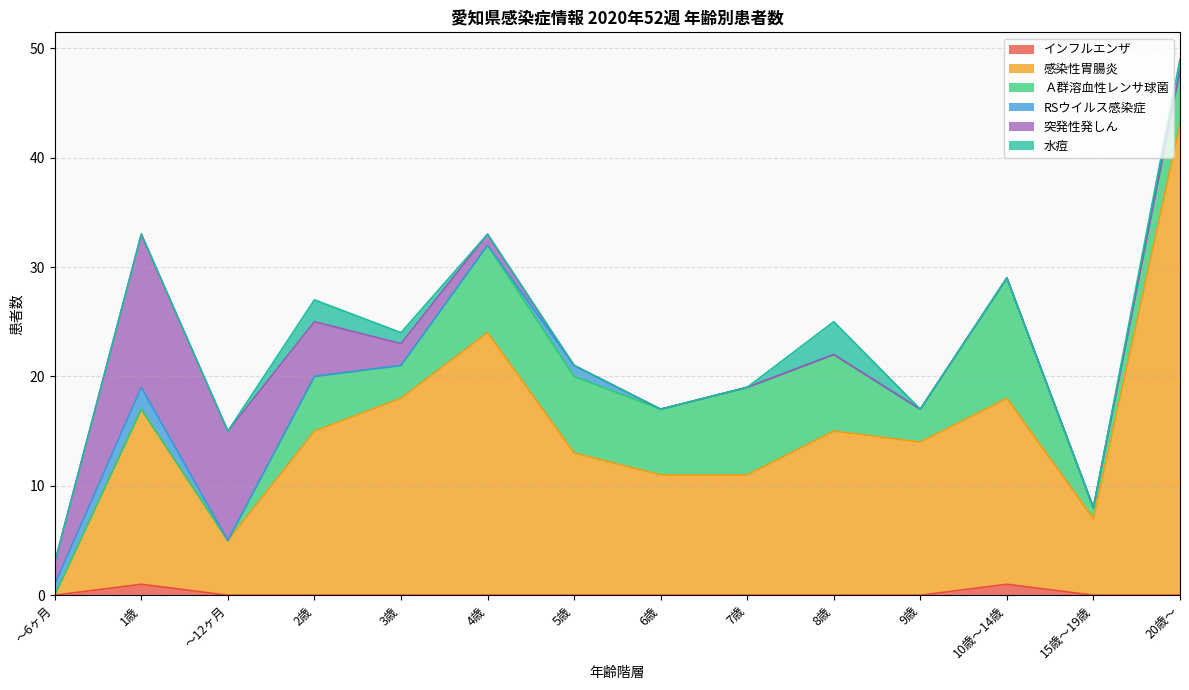

Where is 感染性胃腸炎 nearest to the value 21?

3歳